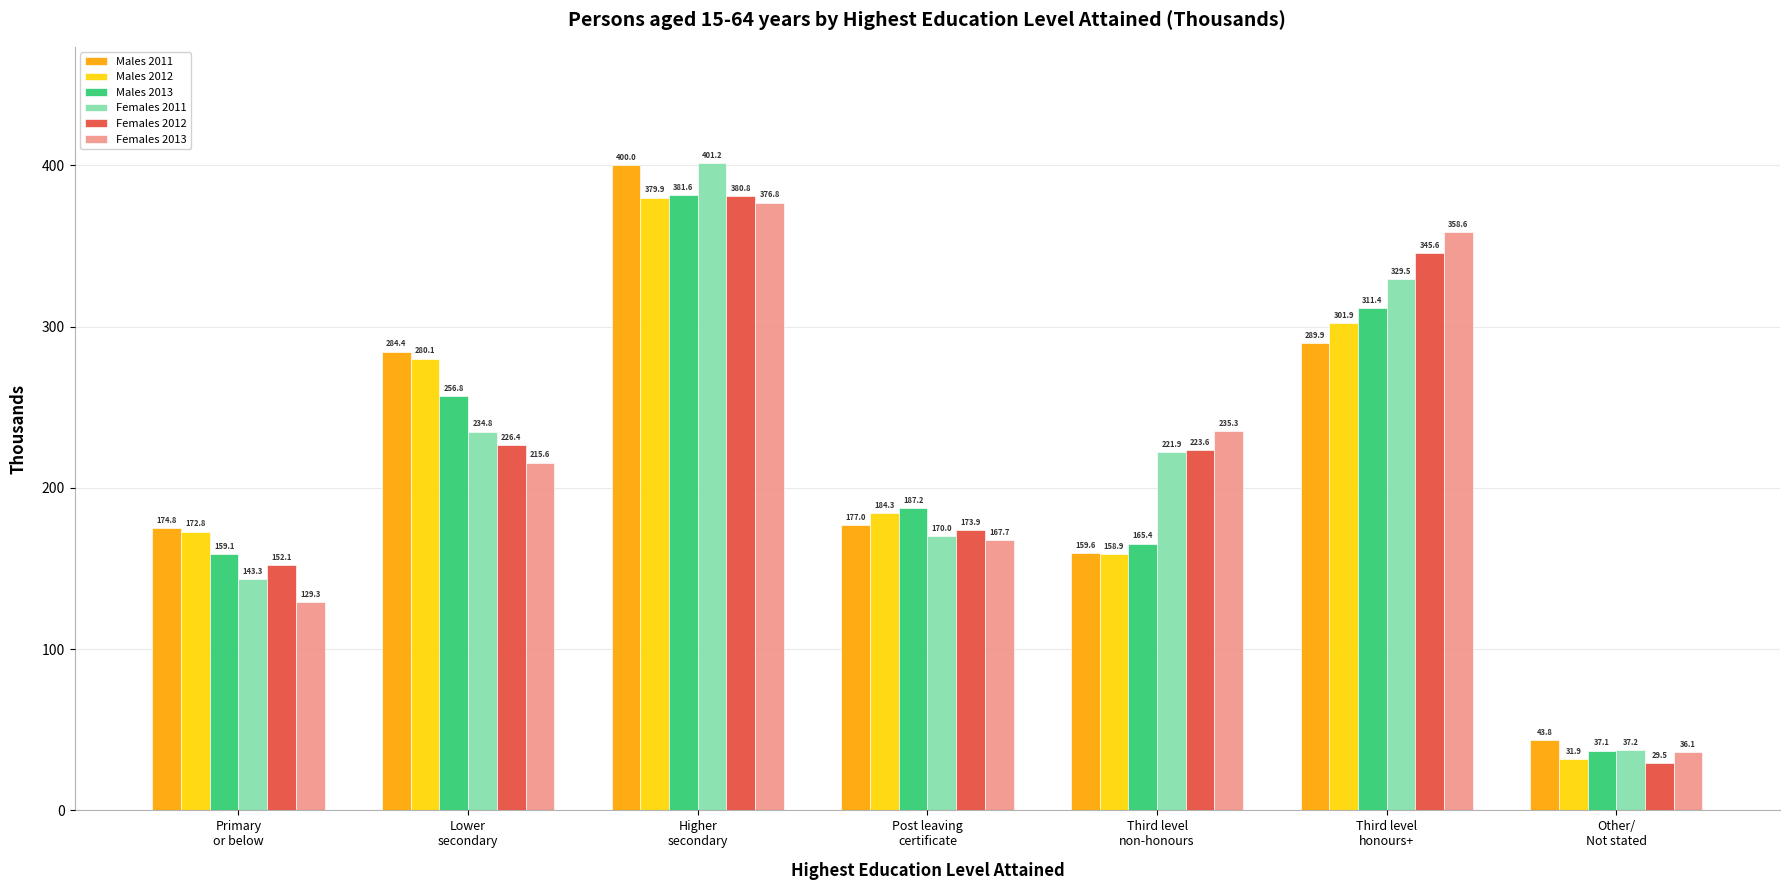

Which category has the lowest value across all series?

Other/
Not stated